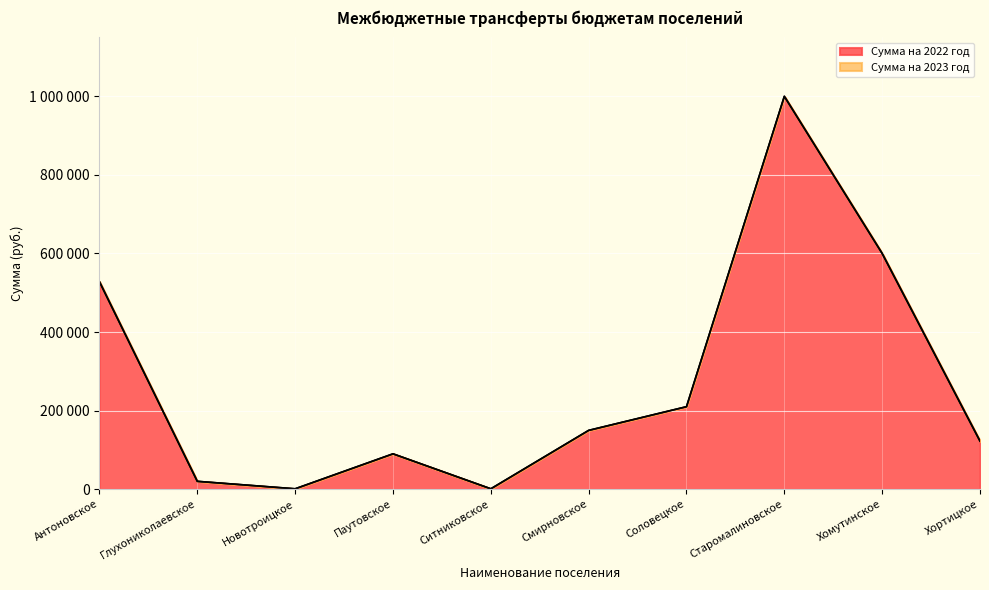

What is the average value?

272203